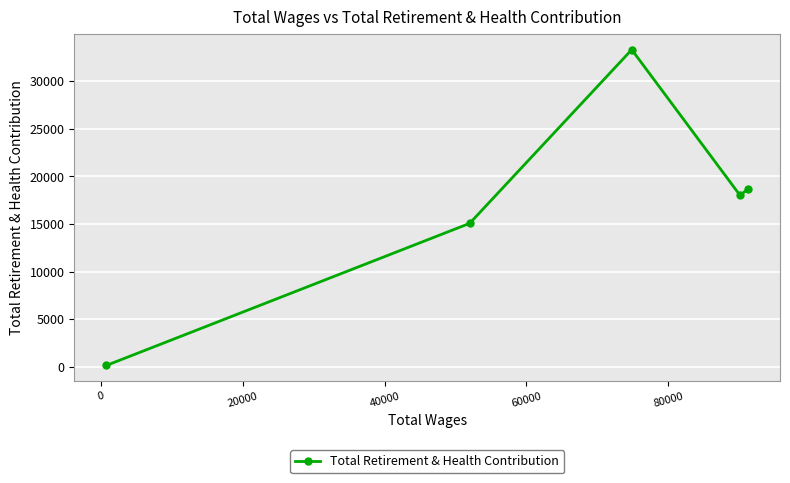

What is the average value?

17037